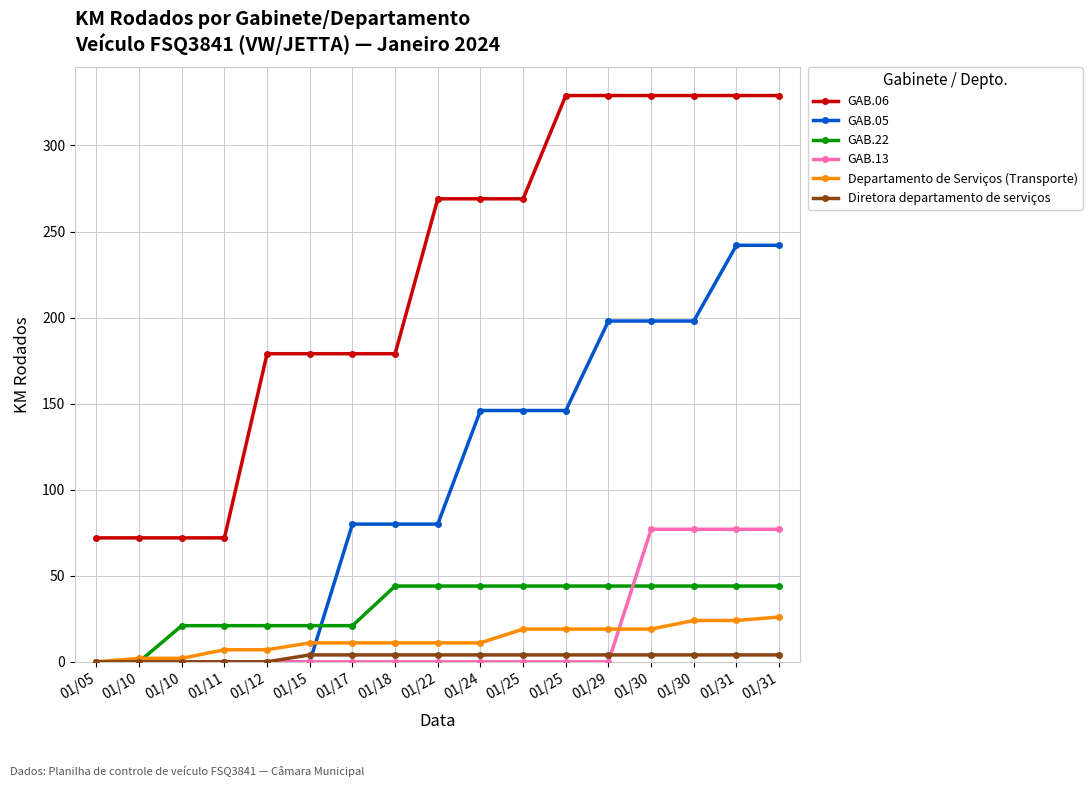

How many times do GAB.22 and Departamento de Serviços (Transporte) cross each other?

1